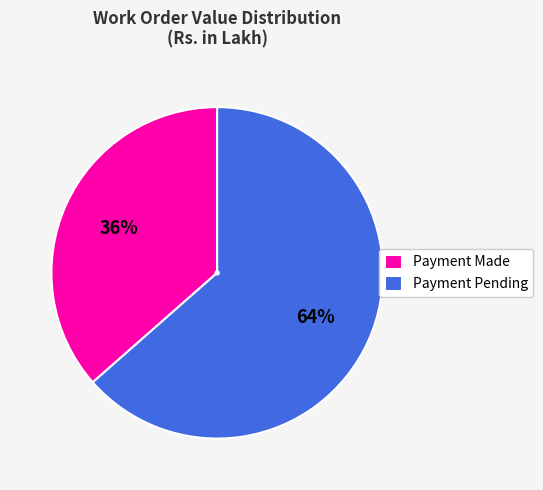

Which category has the biggest portion of the pie?

Payment Pending